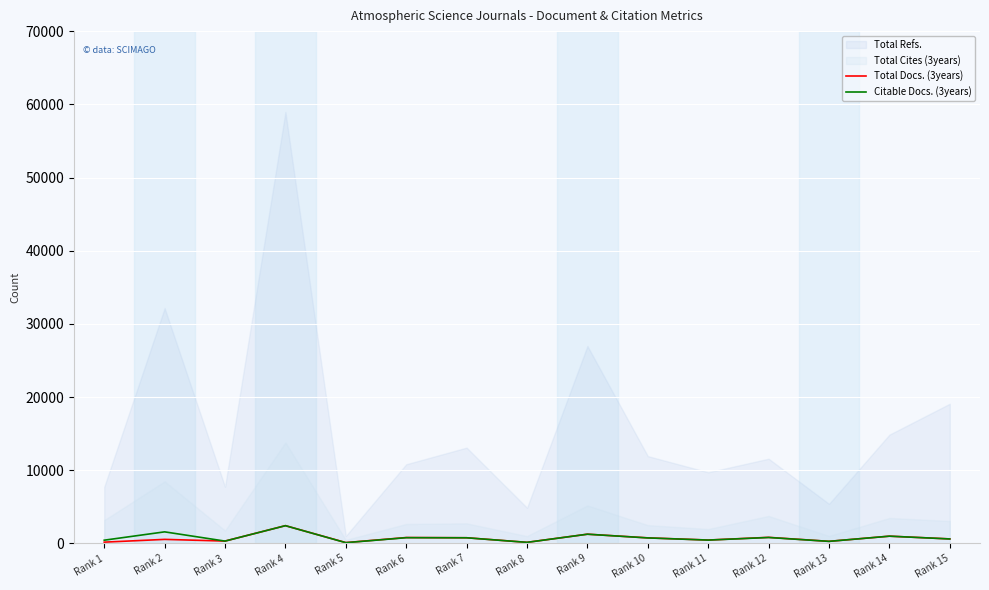

What is the highest value of the Total Docs. (3years) series?

2436